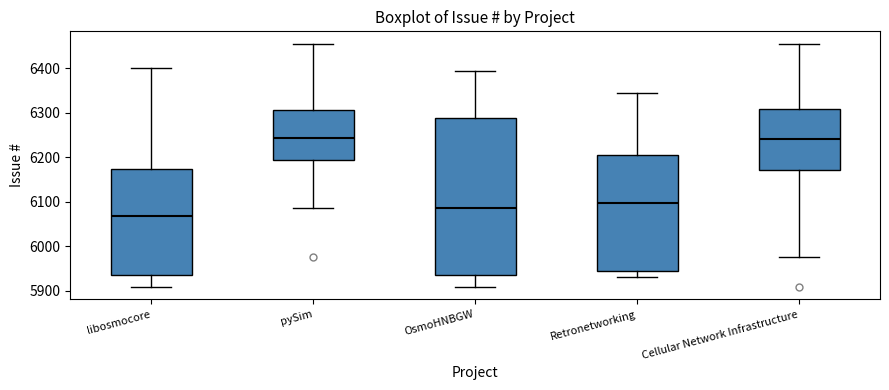

Where is the upper edge of the box for pySim on the y-axis? The values are not printed on the chart, so give them approximately, as read against the axis.

6310